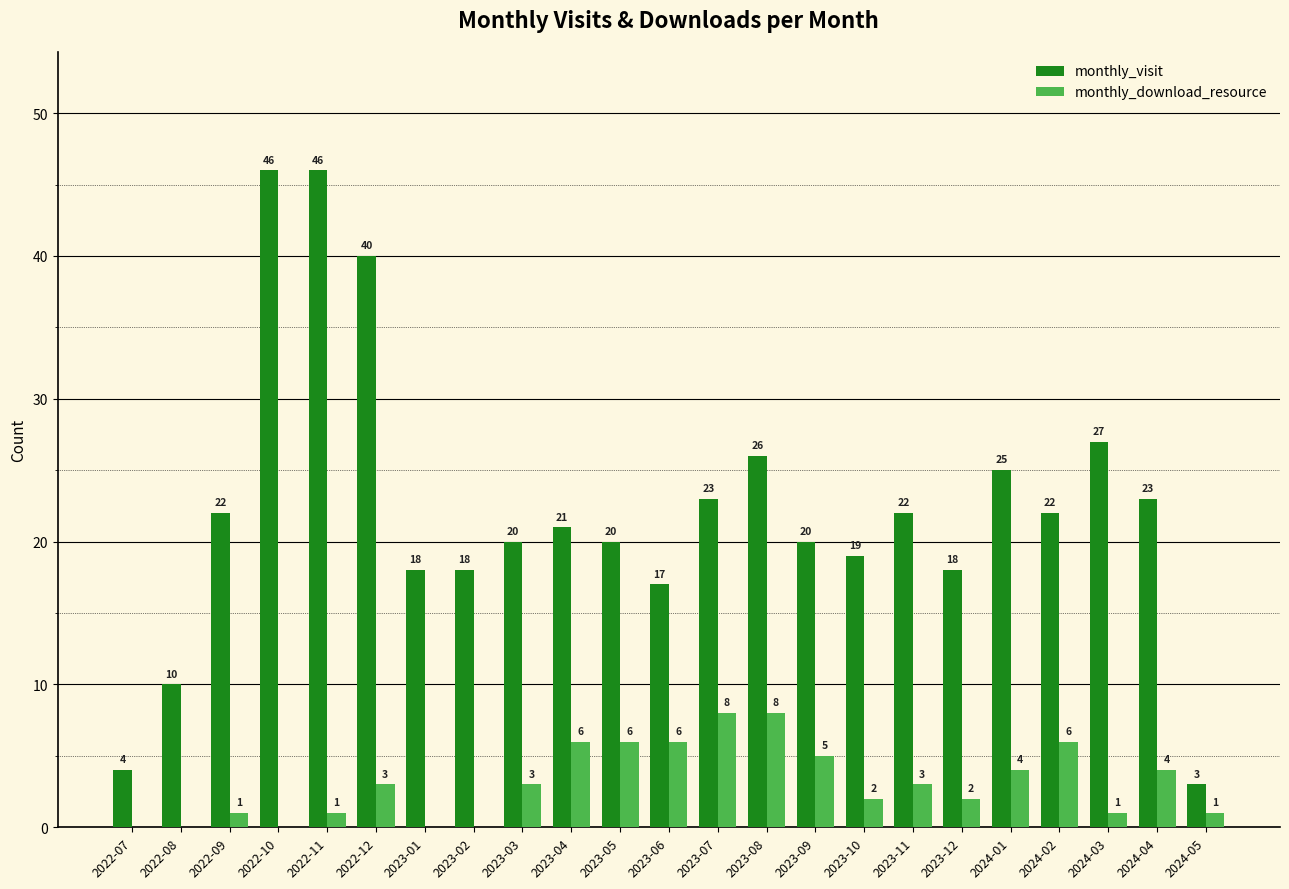

Read the monthly_visit value at 2024-02.

22